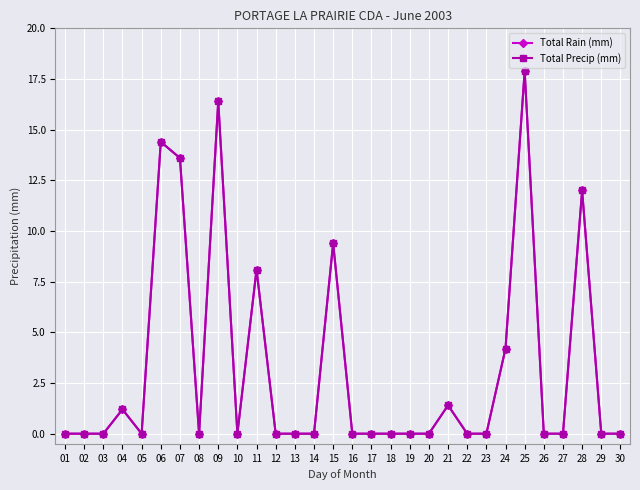

Rank the series by their maximum value, from highest to lowest.

Total Rain (mm), Total Precip (mm)